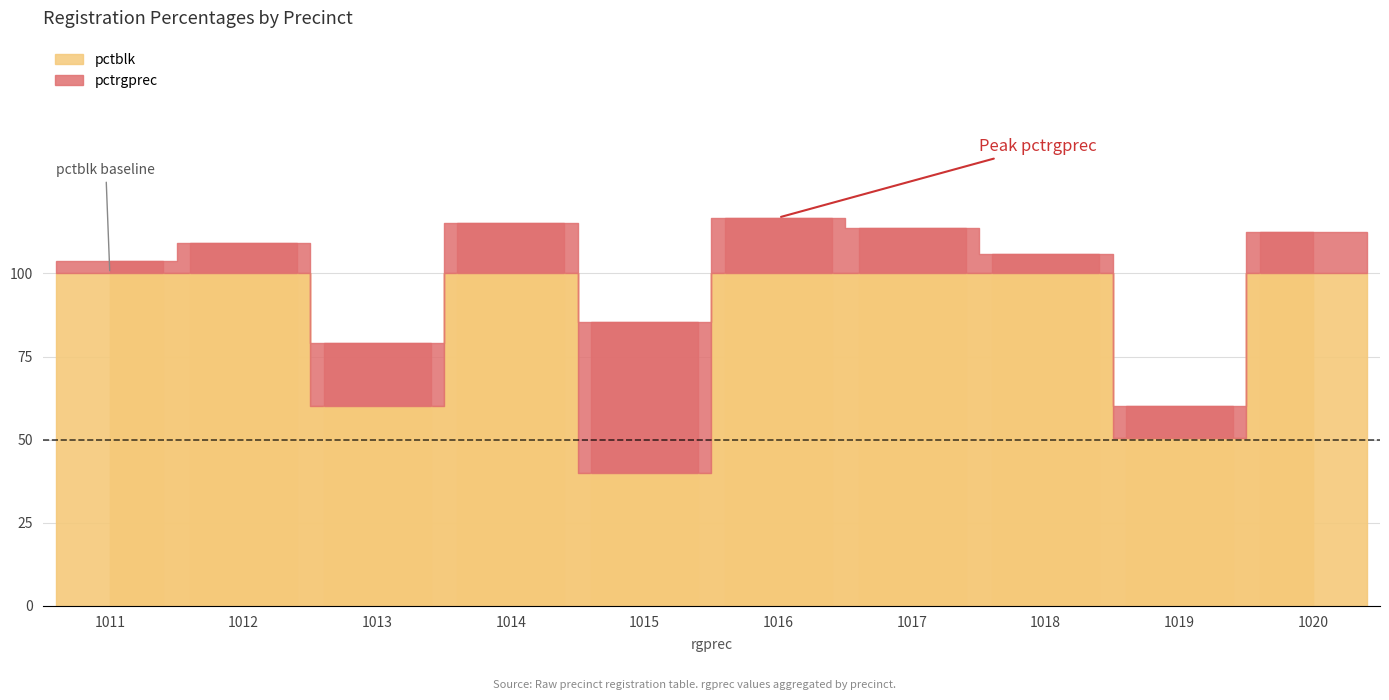

Reading left to right, what are all the values shown in this chart?

pctrgprec: 1011=3.8	1012=9.1	1013=19.0	1014=15.1	1015=45.3	1016=16.8	1017=13.8	1018=5.7	1019=9.8	1020=12.5
pctblk: 1011=100.0	1012=100.0	1013=60.0	1014=100.0	1015=40.0	1016=100.0	1017=100.0	1018=100.0	1019=50.5	1020=100.0